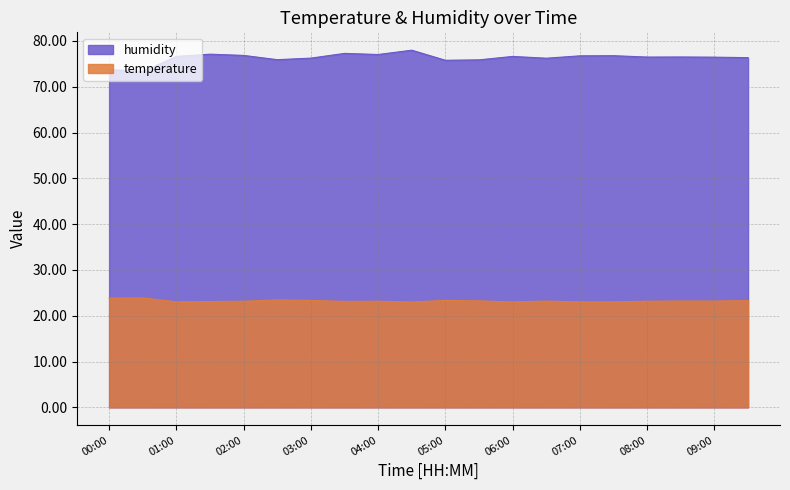

At which category is the sum across all series the highest?

04:30